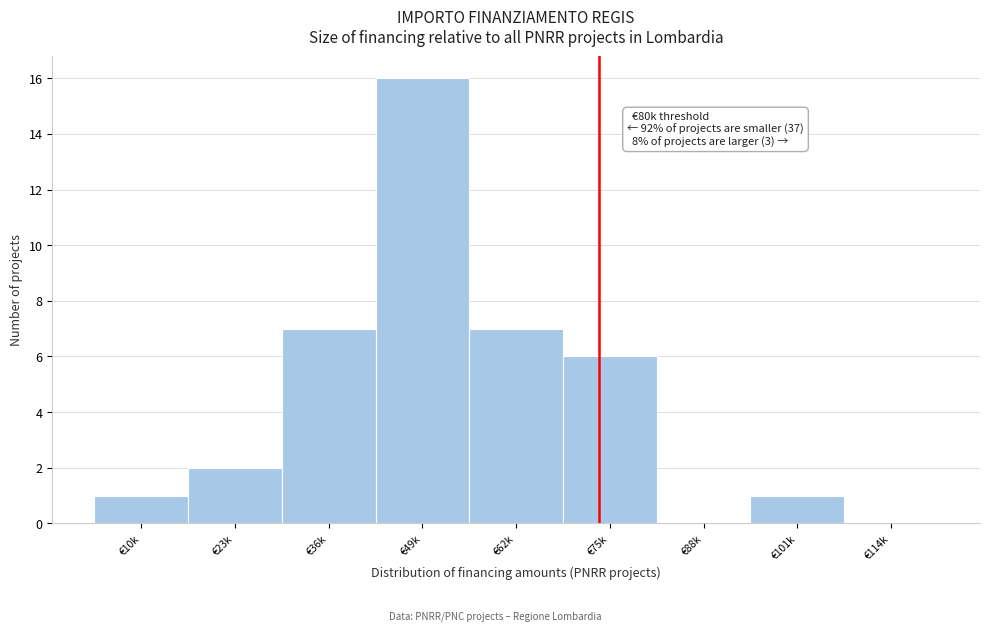

Reading right to left, list all the values displayed in this chart.

€114k=0	€101k=1	€88k=0	€75k=6	€62k=7	€49k=16	€36k=7	€23k=2	€10k=1